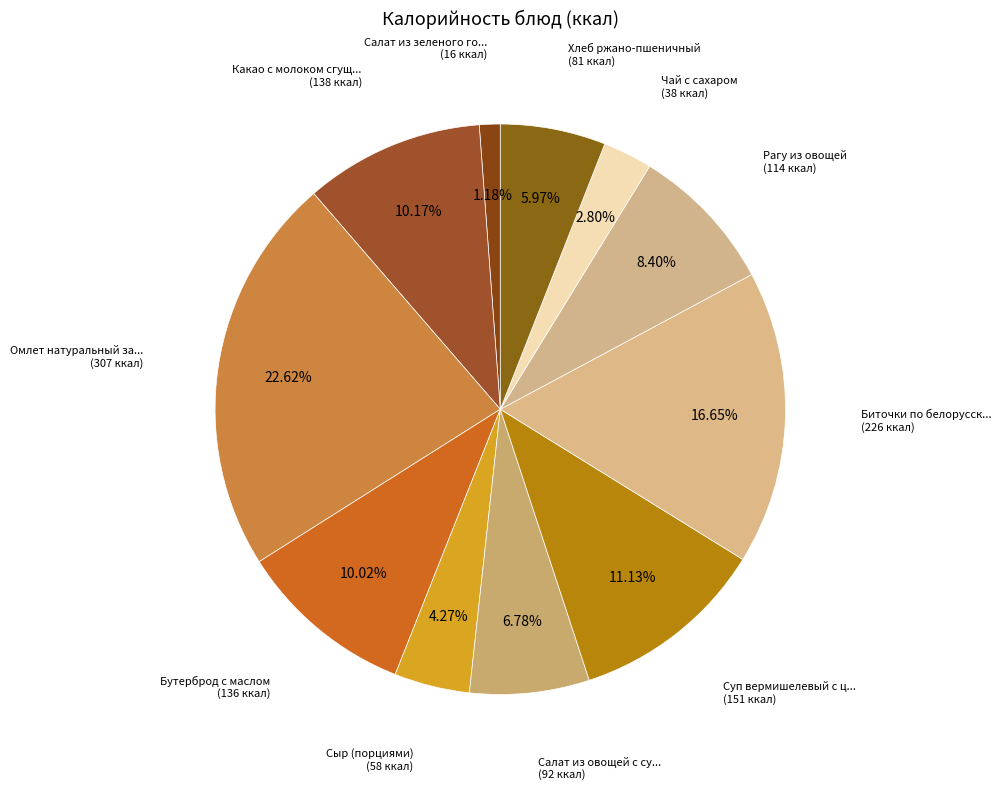

Is there any slice that represents more than half of the pie?

No